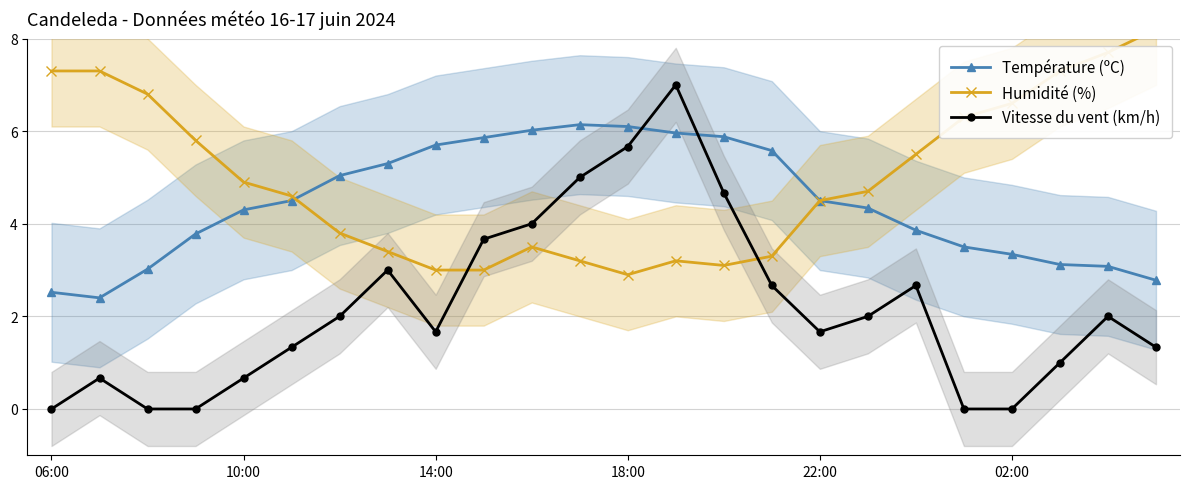

After their last crossing, which series has the higher values: Vitesse du vent (km/h) or Humidité (%)?

Humidité (%)